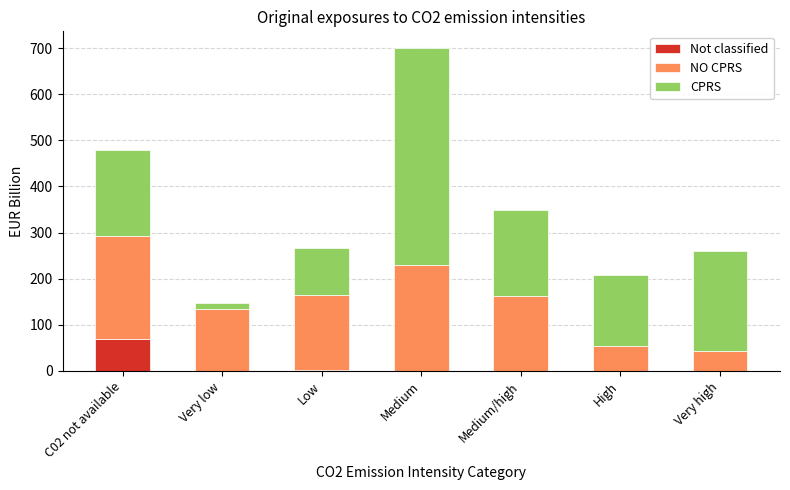

Which category has the highest value in the Not classified series?

C02 not available